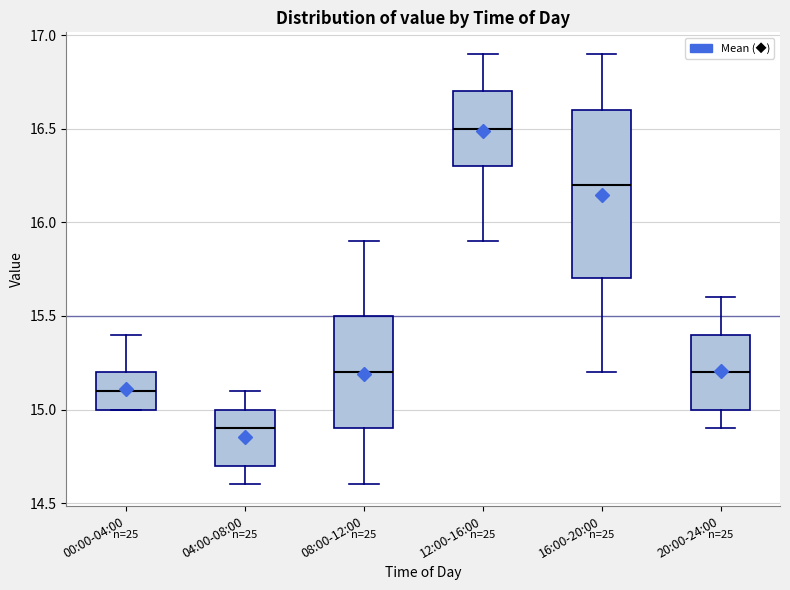

Which box is the tallest, from its lower edge to its upper edge?

16:00-20:00